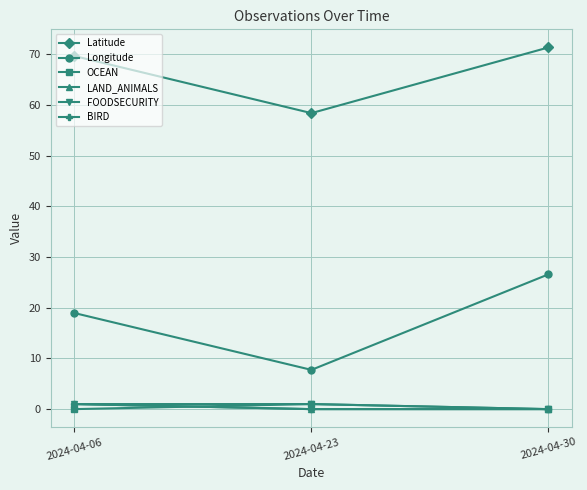

Does the chart have visible grid lines?

Yes